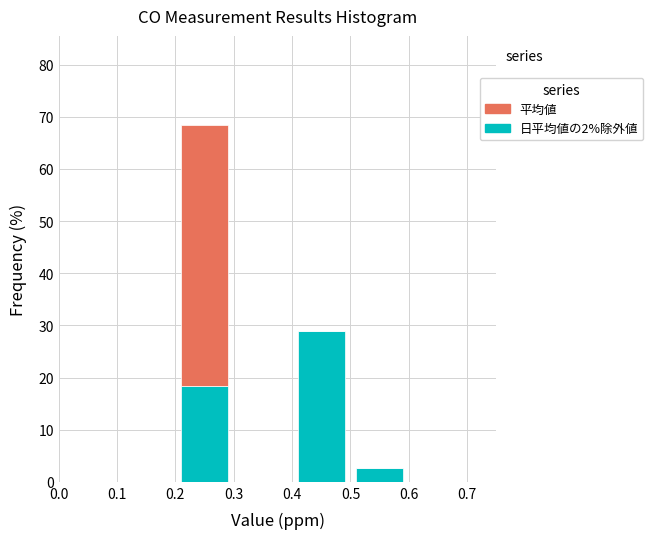

Reading left to right, list every stacked bar in this chart as the range it spans on the x-axis followed by its total height. The values are not printed on the chart, so give them approximately, as read against the axis.

0.0 to 0.1: 0
0.1 to 0.2: 0
0.2 to 0.3: 68
0.3 to 0.4: 0
0.4 to 0.5: 29
0.5 to 0.6: 3
0.6 to 0.7: 0